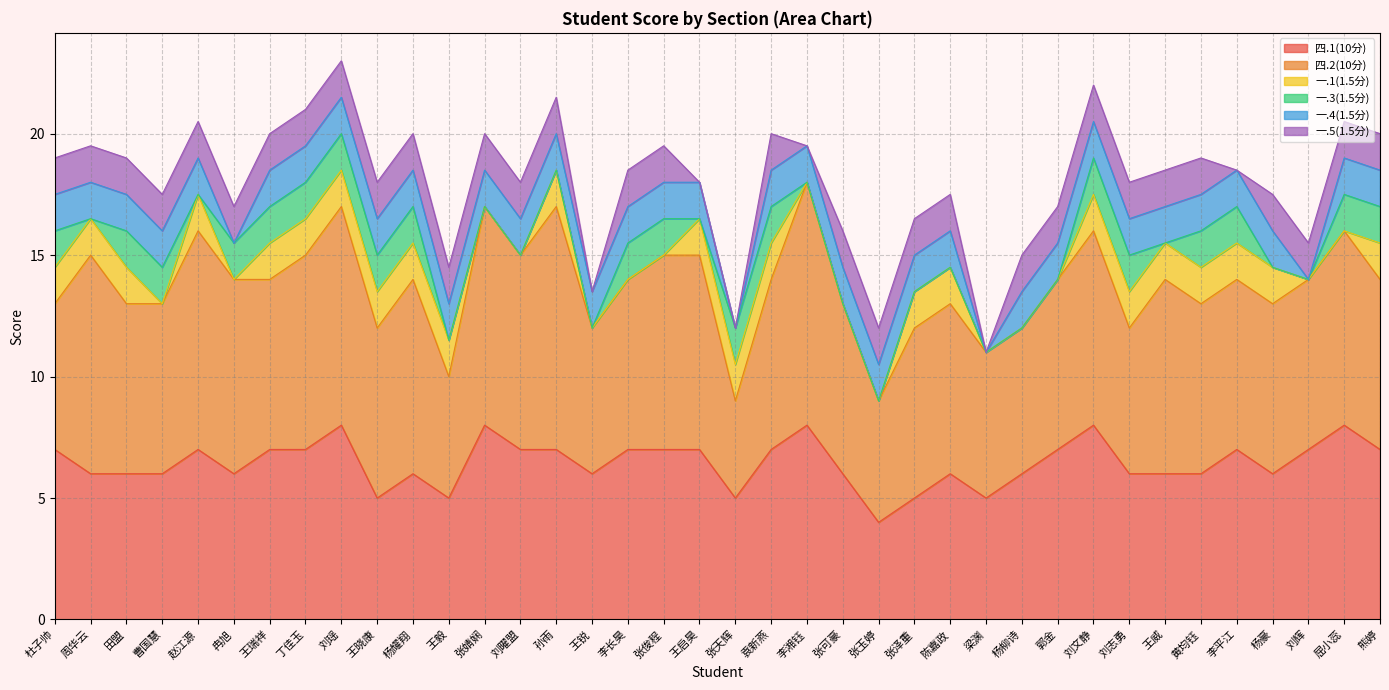

How many lines are shown in the chart?

6